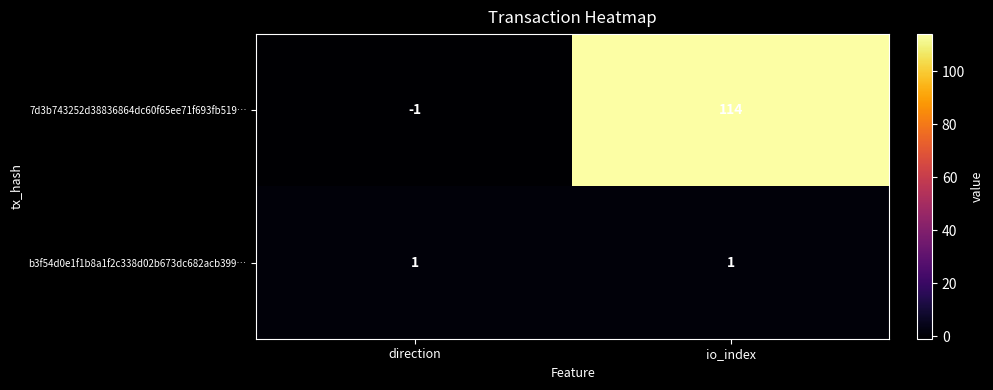

Where is 7d3b743252d38836864dc60f65ee71f693fb519… nearest to the value 56?

direction